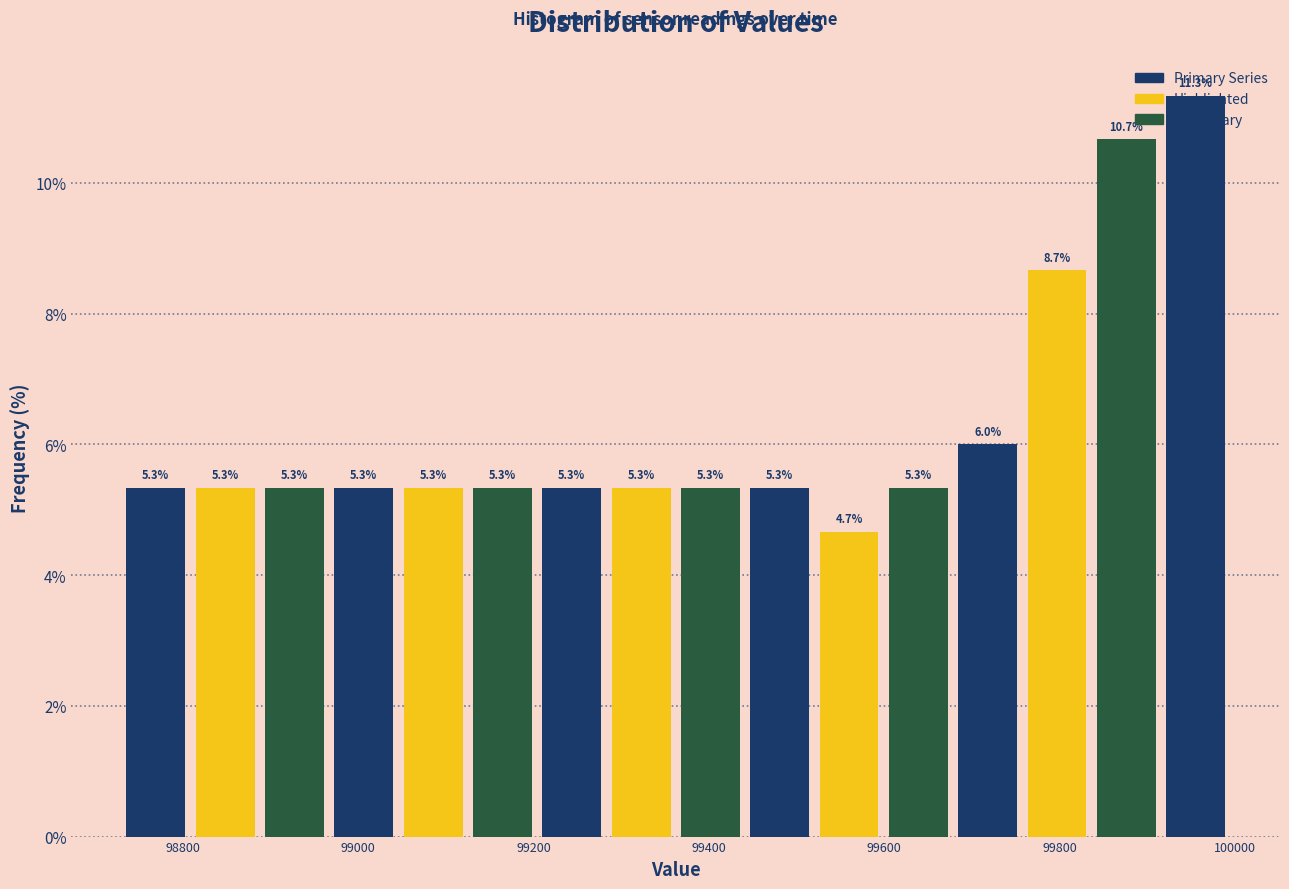

Around what value on the x-axis is the tallest bar? Give the approximate position of its centre, as read against the axis.

99960